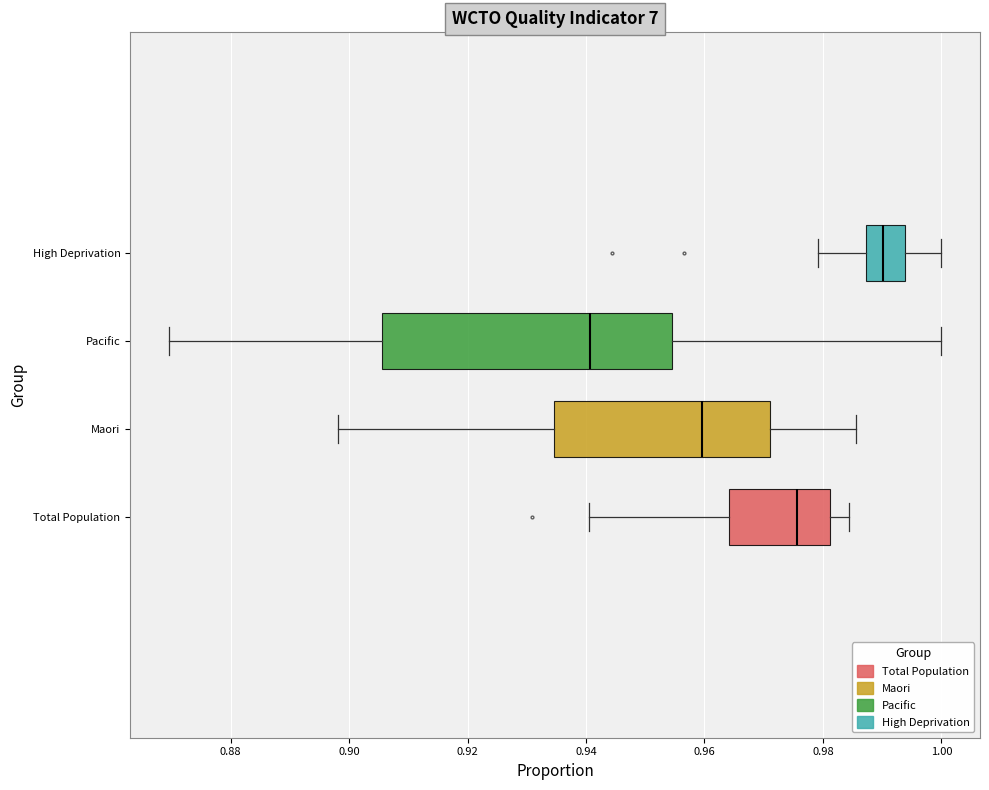

Reading bottom to top, read every box against the x-axis: the position of its median line, the range the box covers, and the ends of its whiskers. The values are not printed on the chart, so give them approximately, as read against the axis.

Total Population: median 0.976, box 0.964 to 0.982, whiskers 0.940 to 0.984
Maori: median 0.960, box 0.934 to 0.970, whiskers 0.898 to 0.986
Pacific: median 0.940, box 0.906 to 0.954, whiskers 0.870 to 1.000
High Deprivation: median 0.990, box 0.988 to 0.994, whiskers 0.980 to 1.000